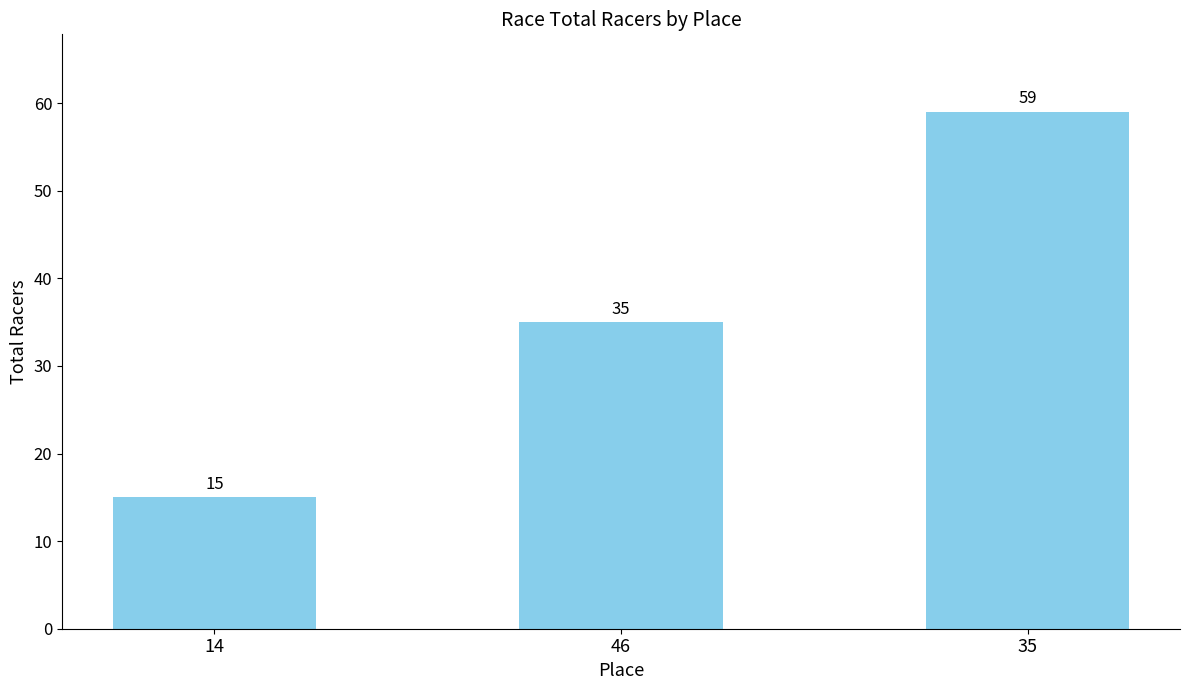

Reading right to left, extract all data points from this chart.

35=59	46=35	14=15